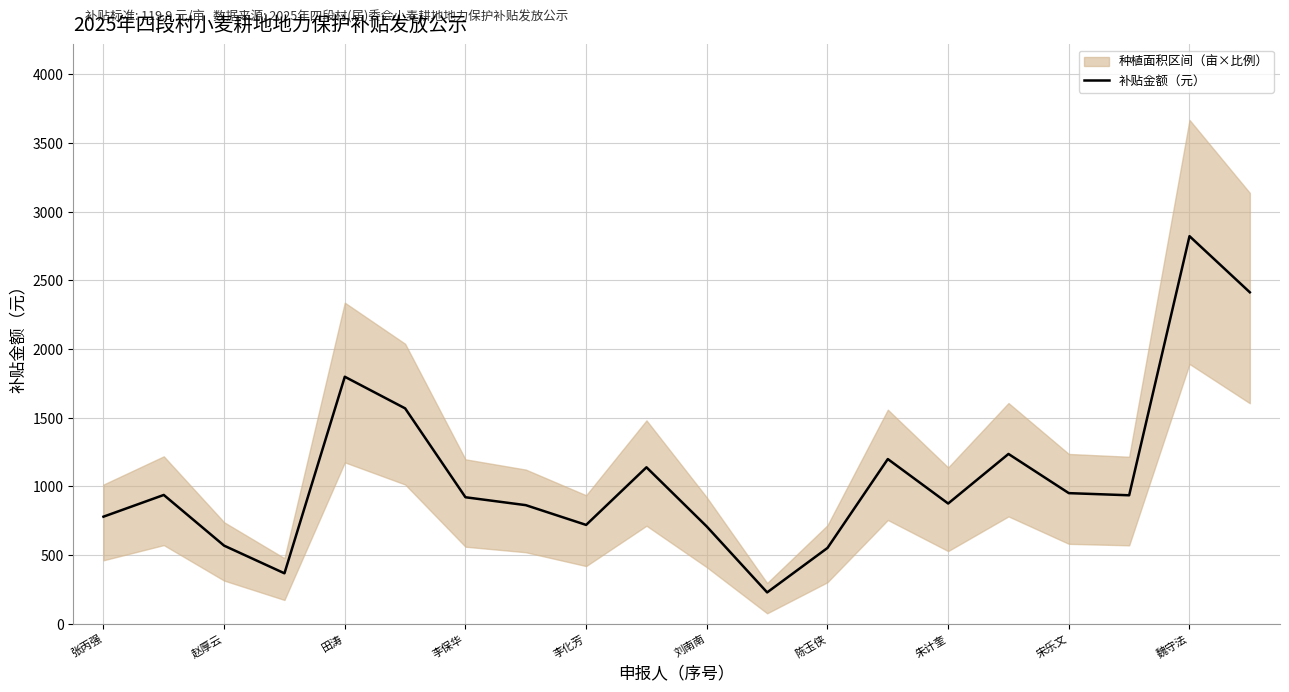

Read the 补贴金额（元） value at 刘南南.

707.4